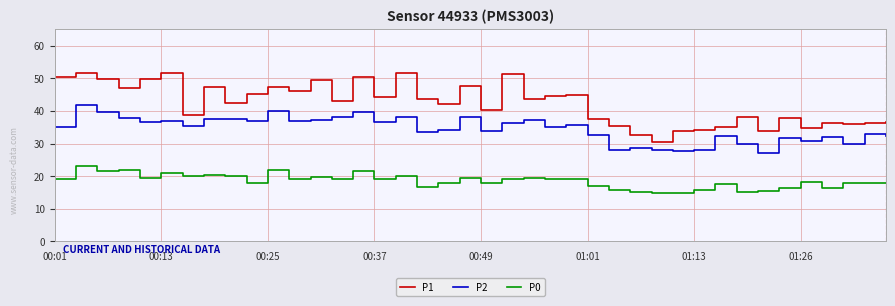

How many distinct data groups are displayed?

3